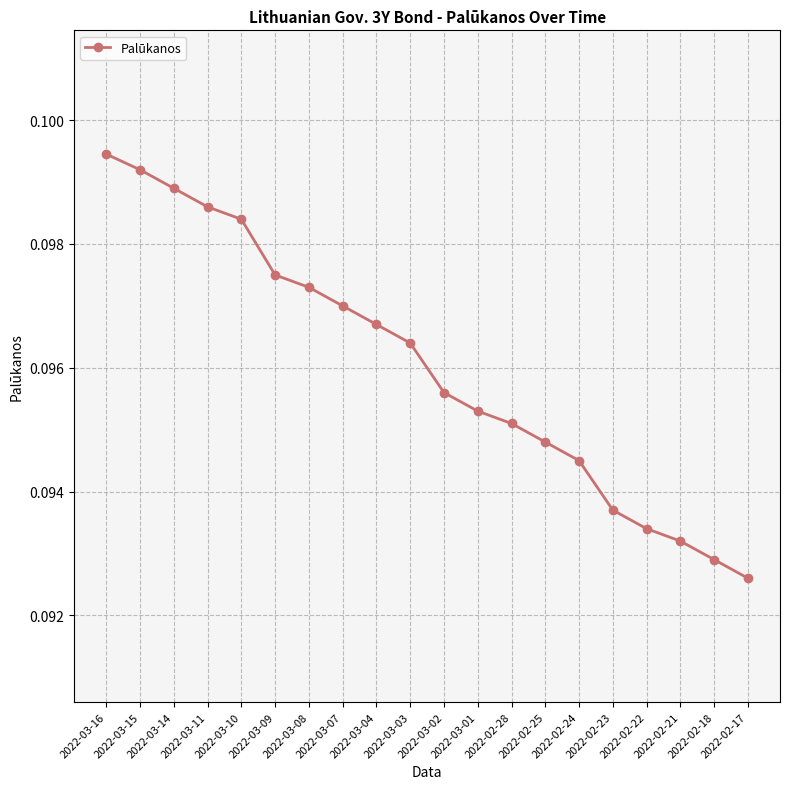

What is the label of the 18th point from the left?

2022-02-21